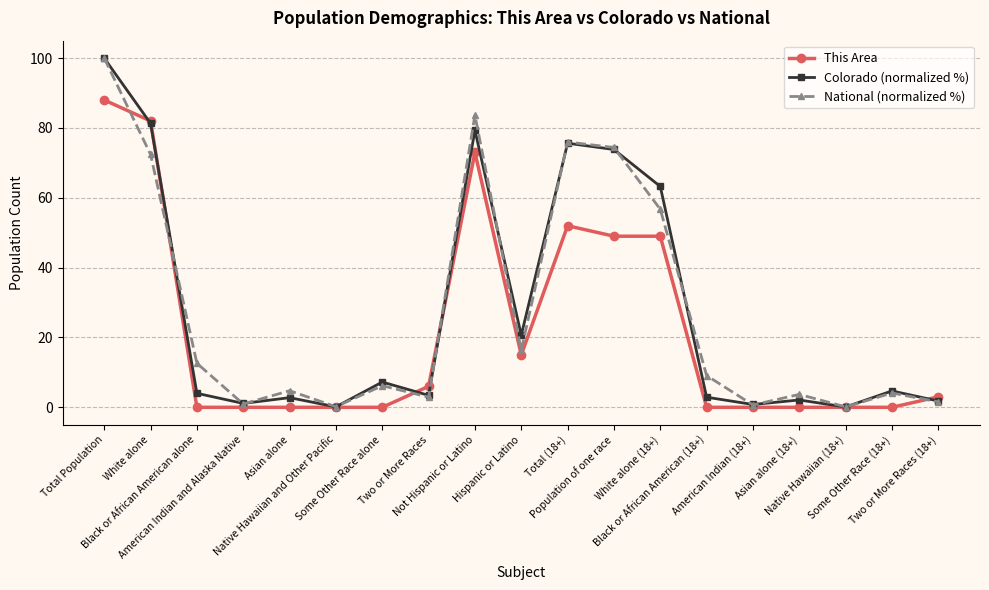

At which label is Colorado (normalized %) closest to 50?

White alone (18+)